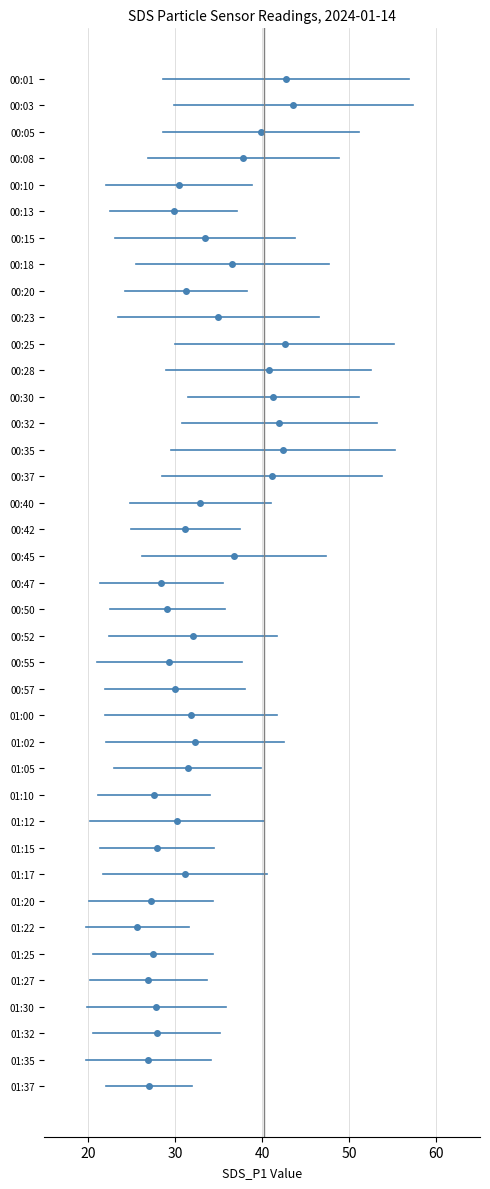

Does the chart have visible grid lines?

Yes